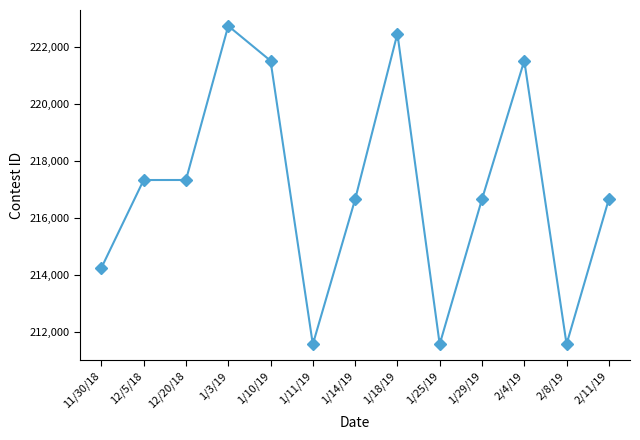

Between 1/3/19 and 11/30/18, which is larger?

1/3/19